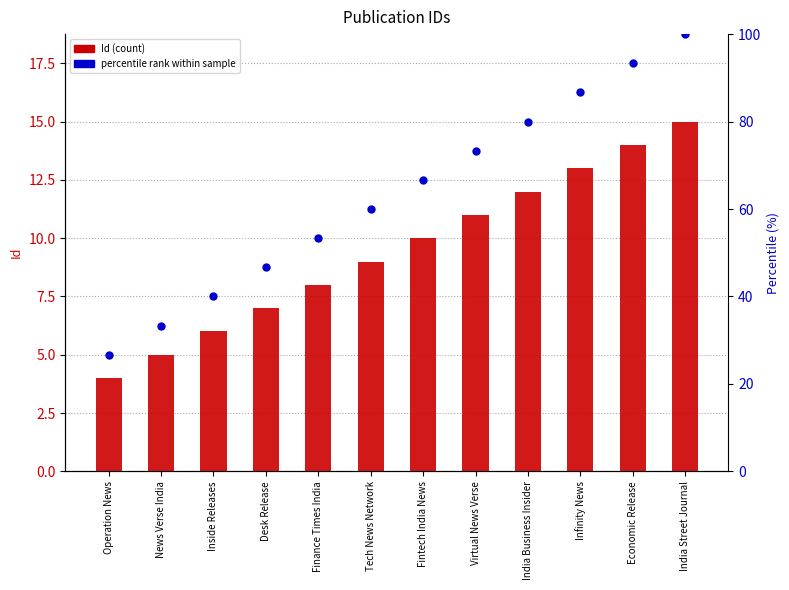

What is the total value across all series at Virtual News Verse?

84.3